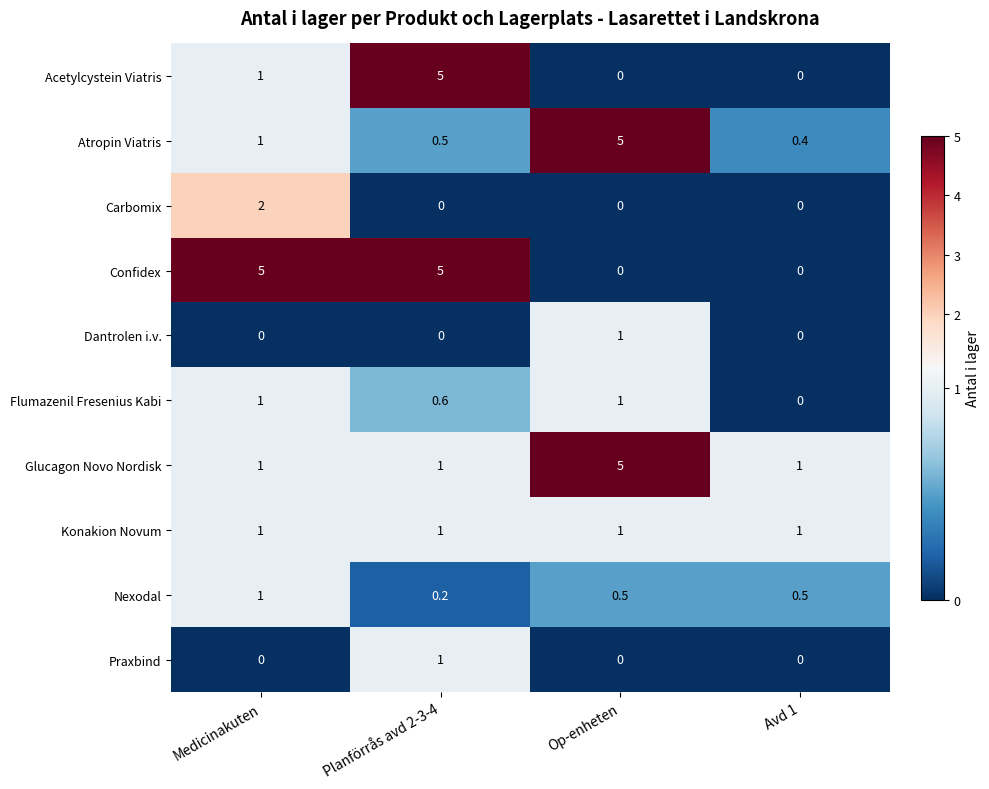

At how many categories does at least one series exceed 2?

3